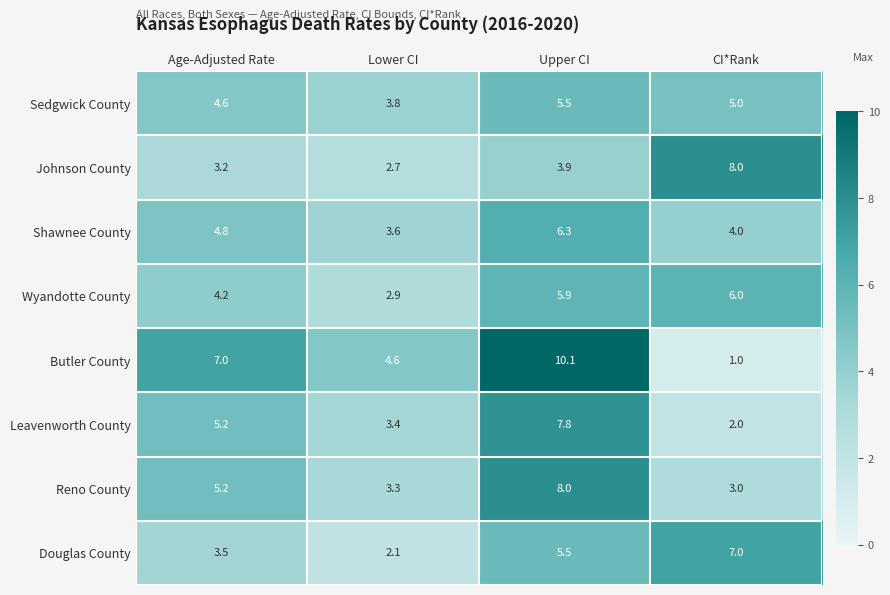

What is the approximate value of Leavenworth County at Upper CI?

7.8